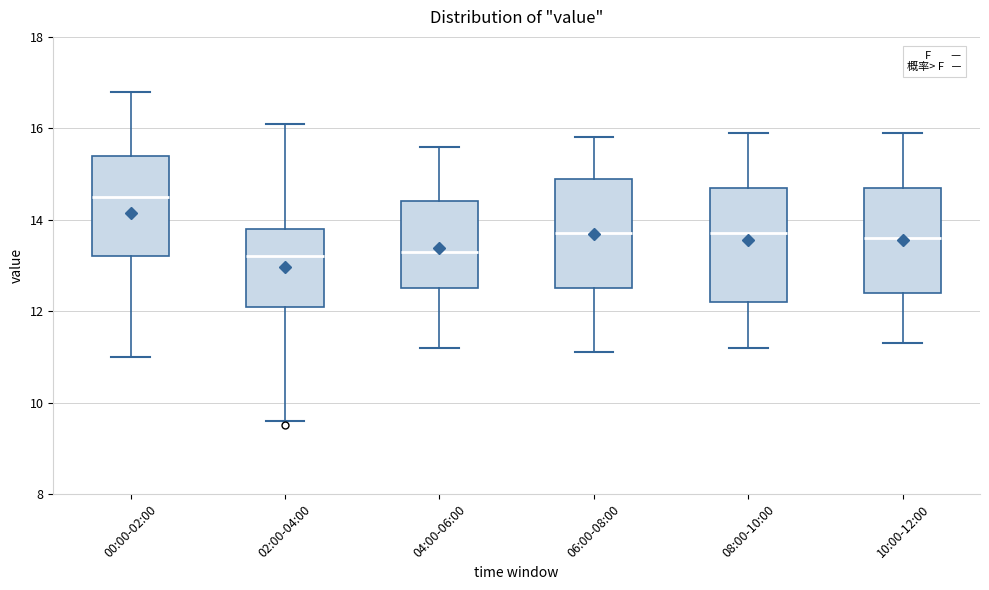

Reading left to right, transcribe this box plot: for each box, give where its median line is, the range the box spans, and where its two whiskers end, as read against the y-axis. The values are not printed on the chart, so give them approximately, as read against the axis.

00:00-02:00: median 14.6, box 13.2 to 15.4, whiskers 11.0 to 16.8
02:00-04:00: median 13.2, box 12.2 to 13.8, whiskers 9.6 to 16.2
04:00-06:00: median 13.4, box 12.6 to 14.4, whiskers 11.2 to 15.6
06:00-08:00: median 13.8, box 12.6 to 15.0, whiskers 11.2 to 15.8
08:00-10:00: median 13.8, box 12.2 to 14.8, whiskers 11.2 to 16.0
10:00-12:00: median 13.6, box 12.4 to 14.8, whiskers 11.4 to 16.0